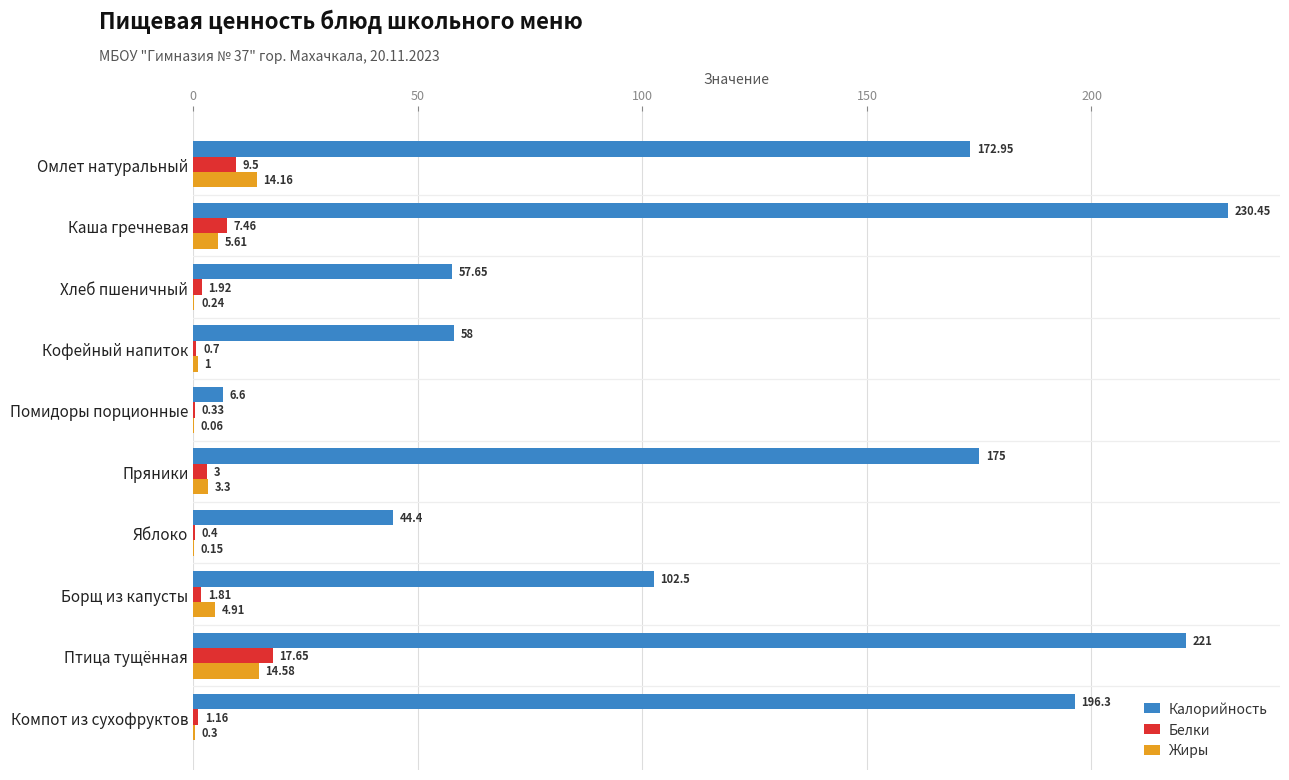

At which label is Белки closest to 8?

Каша гречневая